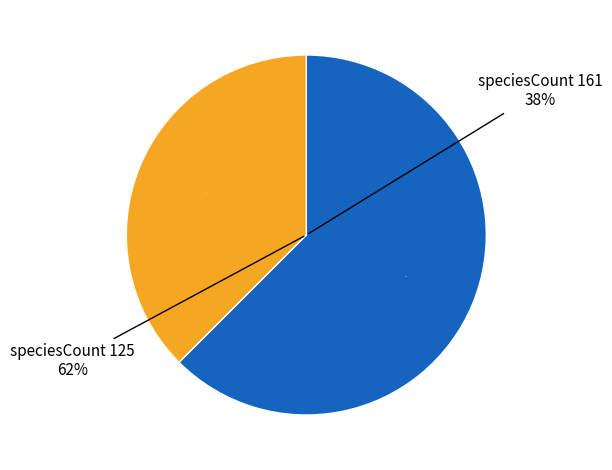

Rank the categories by value from highest to lowest.

161, 125